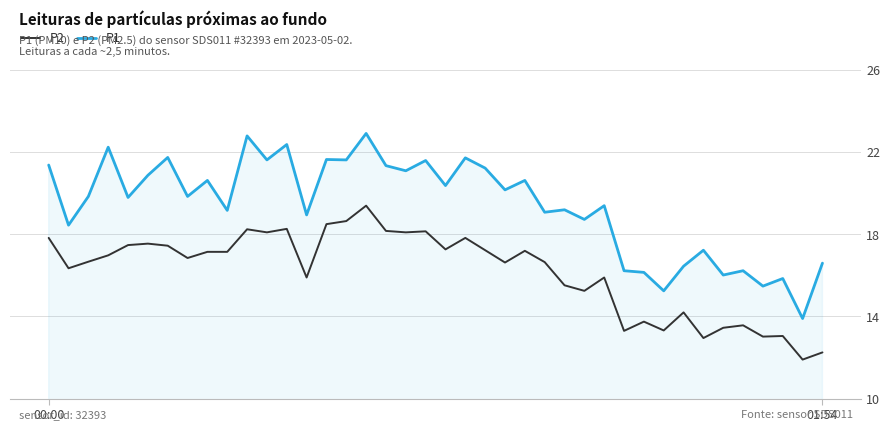

Which series has the largest total across all categories?

P1